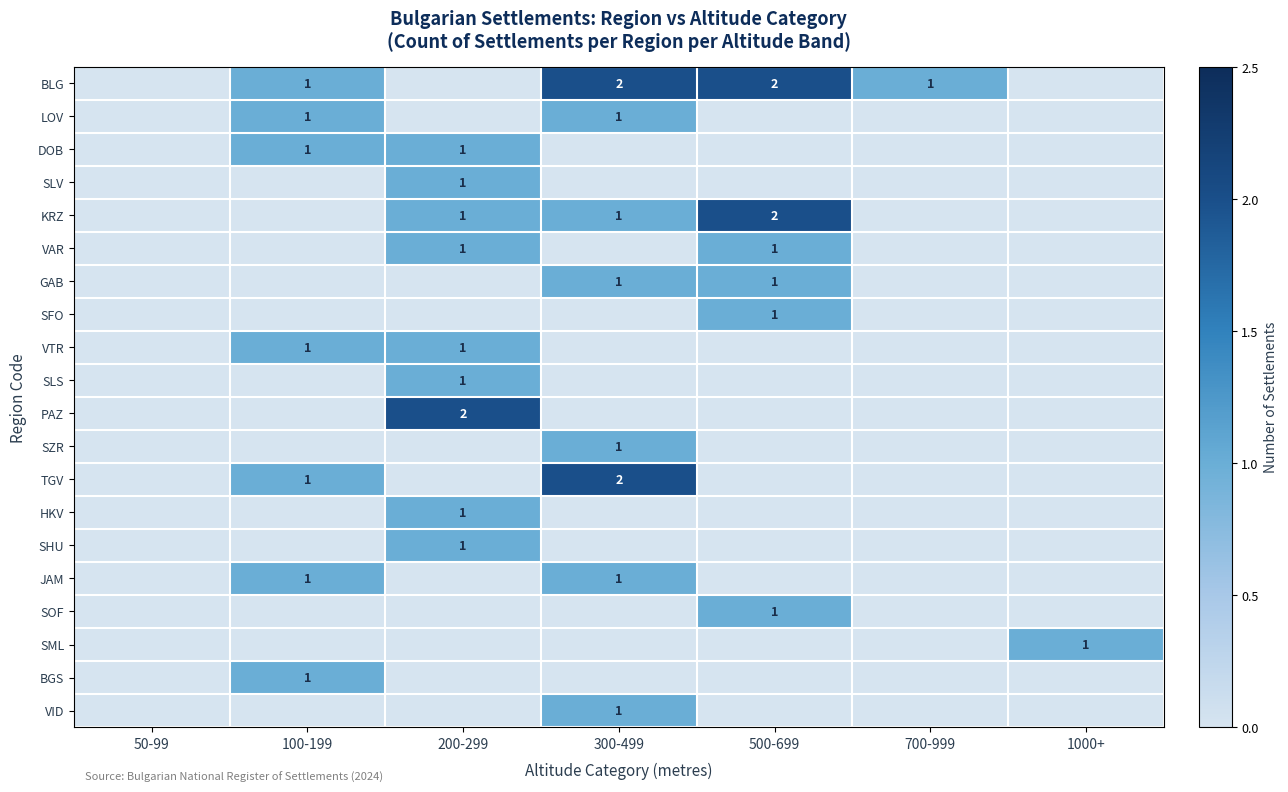

The value of DOB at 200-299 is 1. True or false?

True